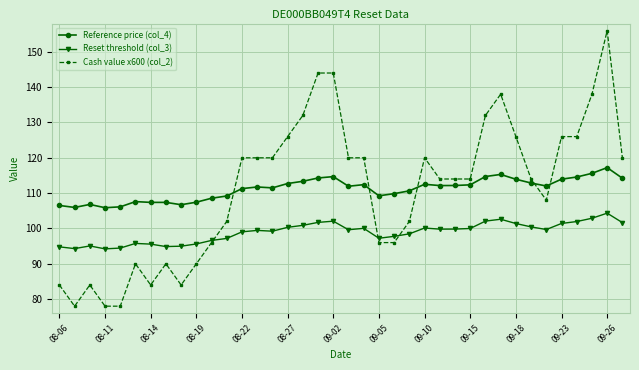

Does the chart have visible grid lines?

Yes